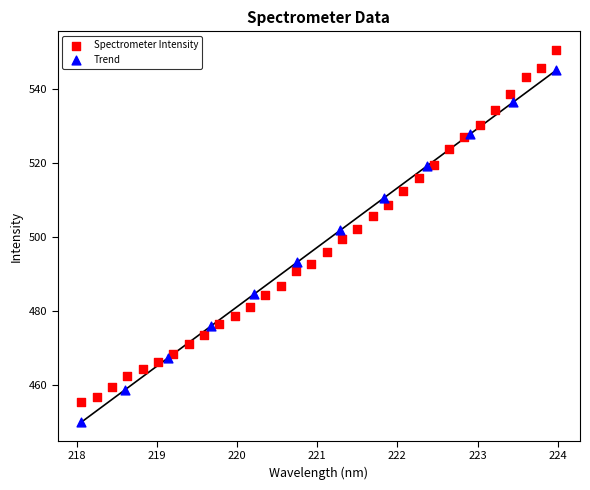

Which series contains the highest Y value?

Spectrometer Intensity